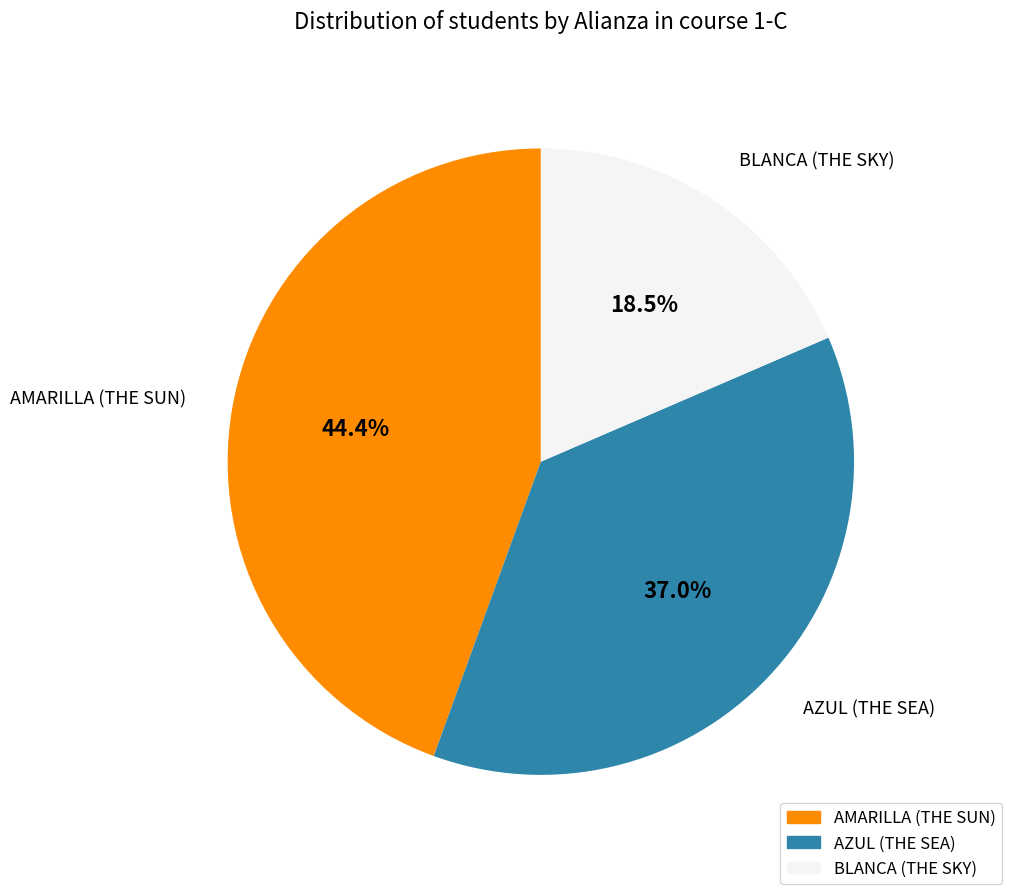

Rank the categories by value from highest to lowest.

AMARILLA (THE SUN), AZUL (THE SEA), BLANCA (THE SKY)